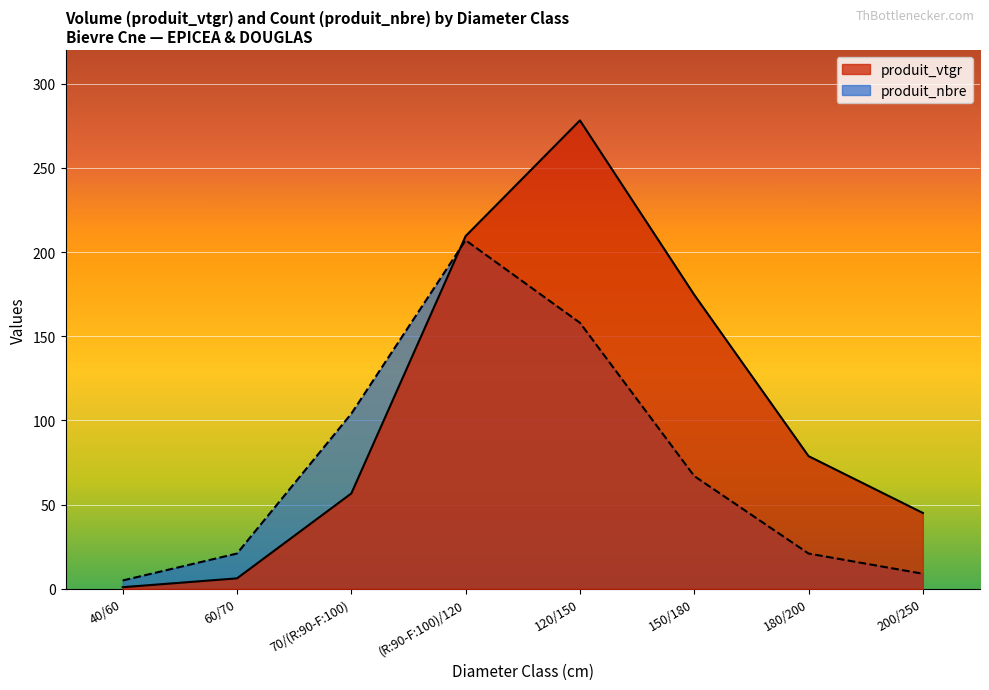

Is the value of produit_nbre at (R:90-F:100)/120 greater than the value of produit_vtgr at 180/200?

Yes